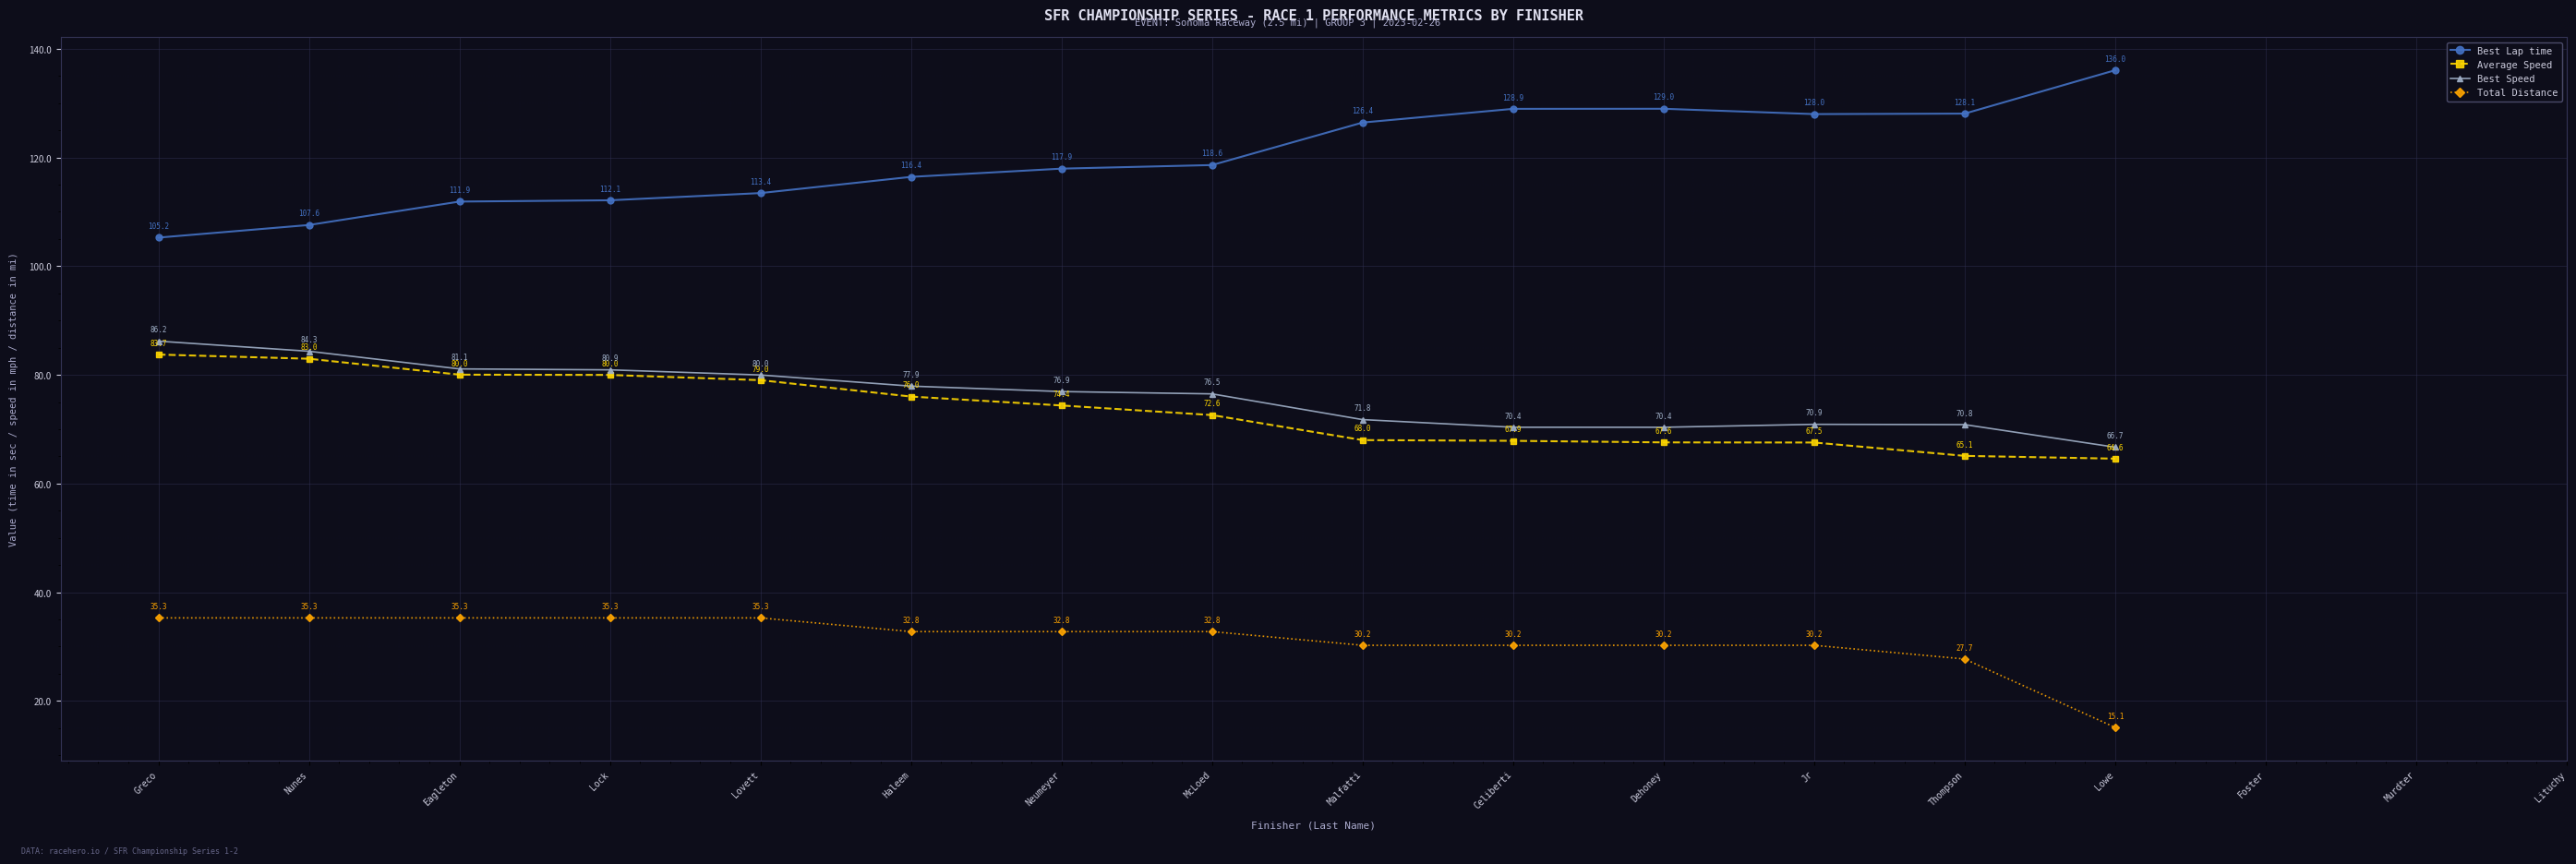

How many interior local valleys does the Best Lap time series have?

1